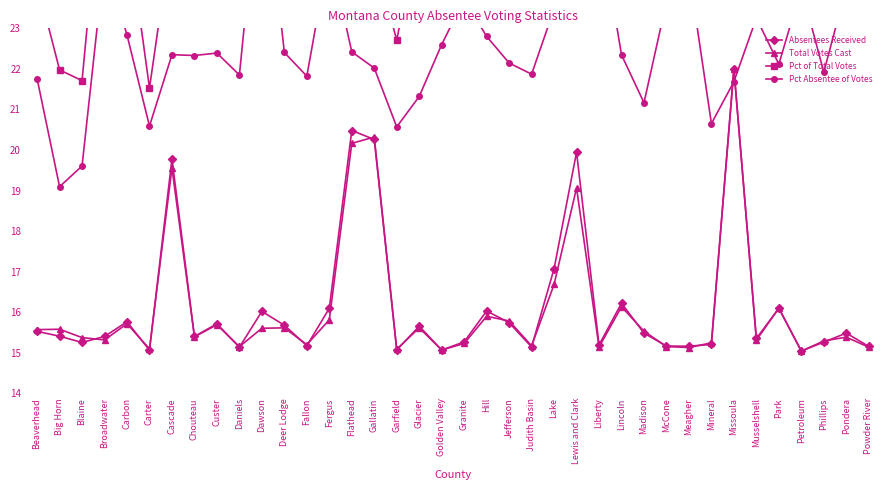

What is the approximate value of Pct of Total Votes at Liberty?

28.6